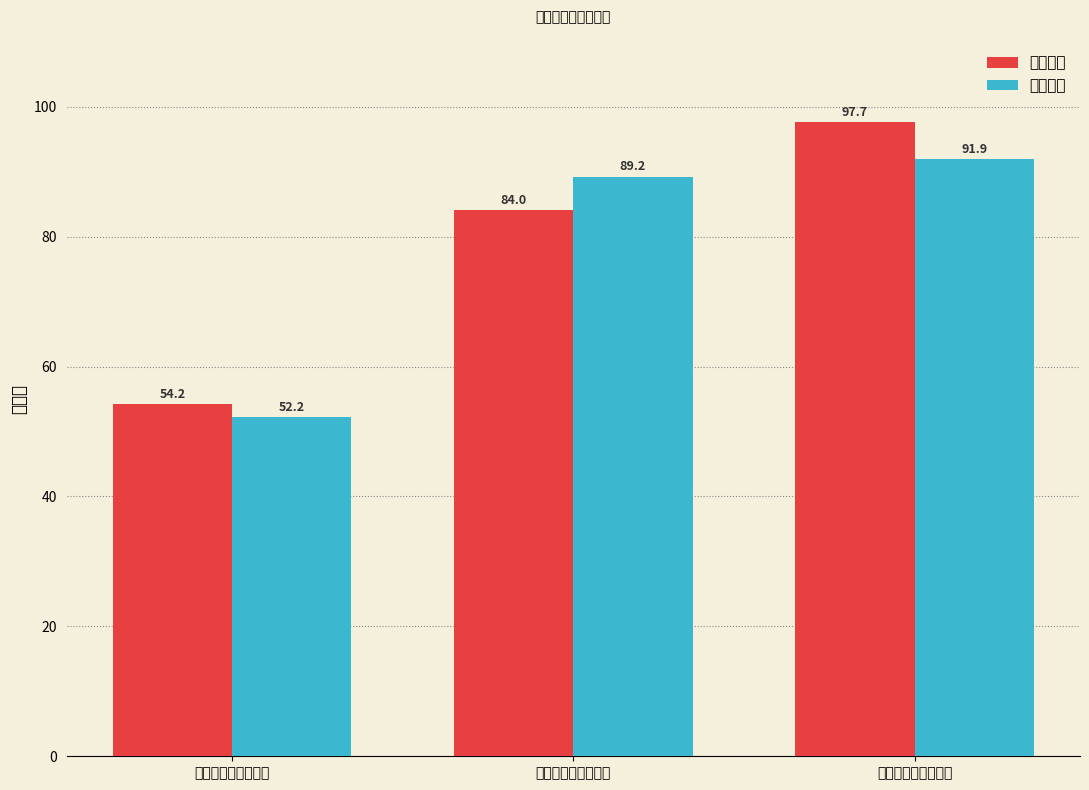

What is the average value of the 理论成绩 series?

78.6